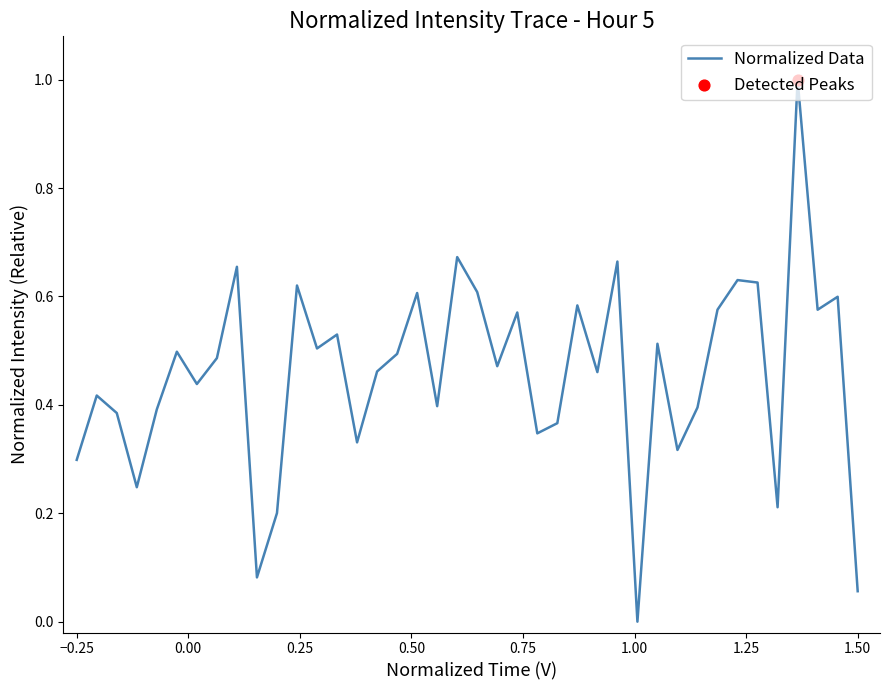

What is the maximum value shown in the chart?

1.0